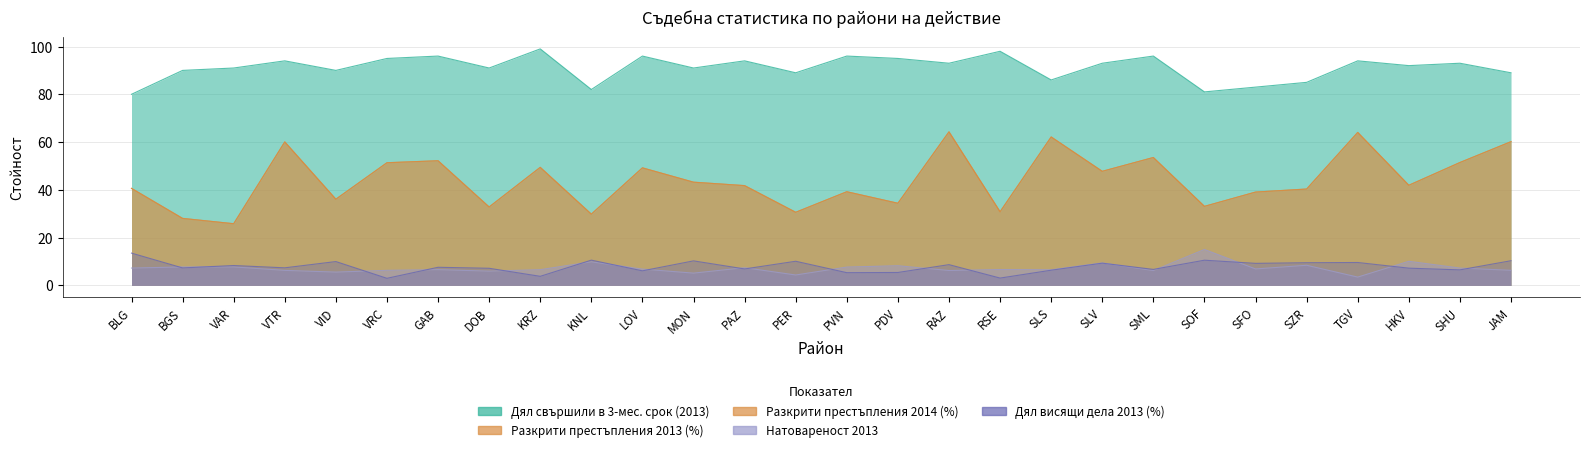

What is the total value across all series at GAB?

214.6